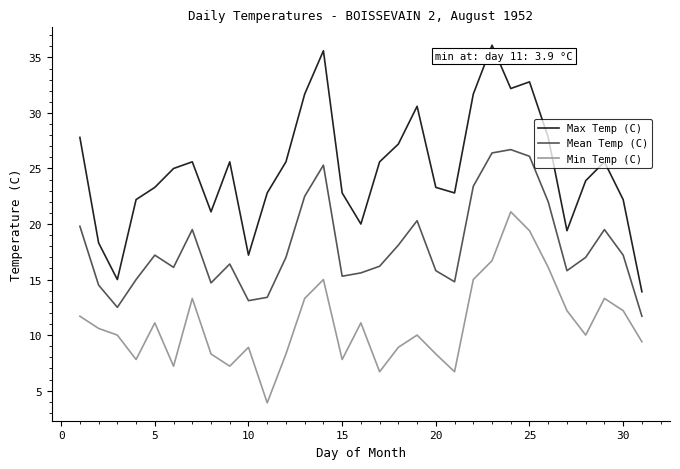

What is the highest value of the Mean Temp (C) series?

26.7